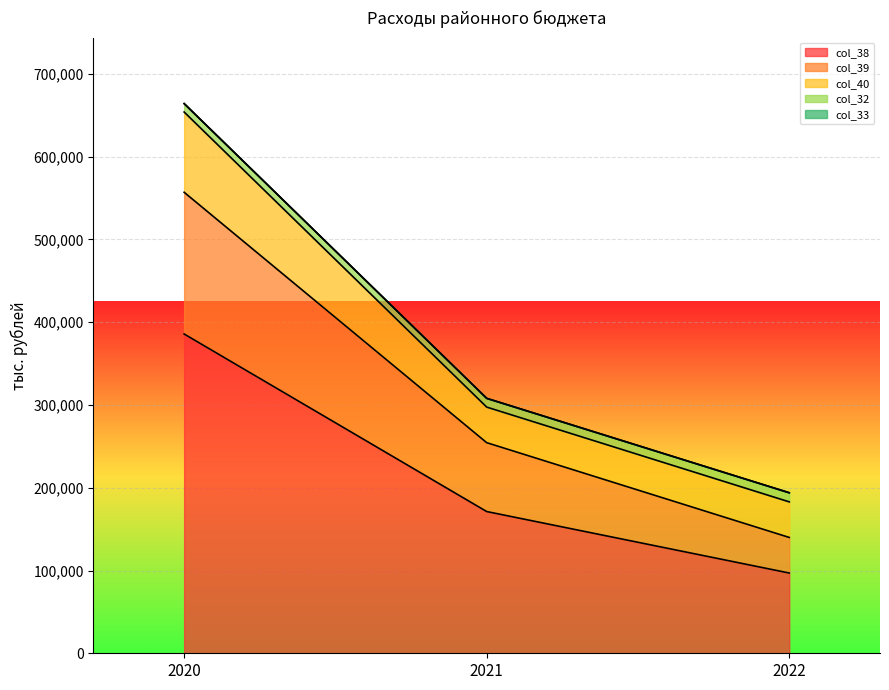

What is the value of the col_40 point at the 1st from the left?

96961.8